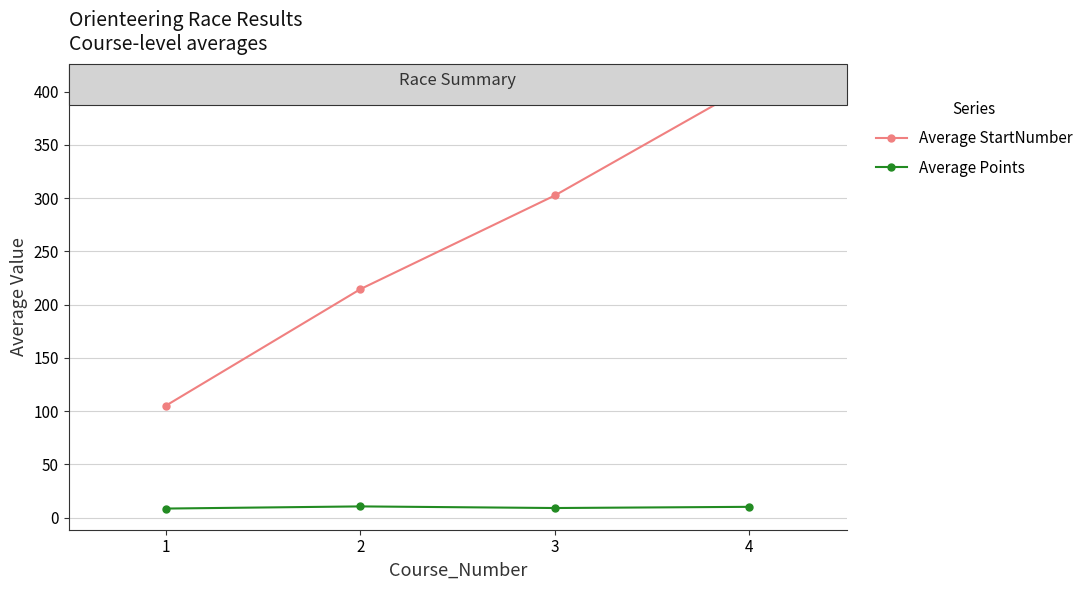

True or false: Average StartNumber and Average Points intersect in this chart.

False